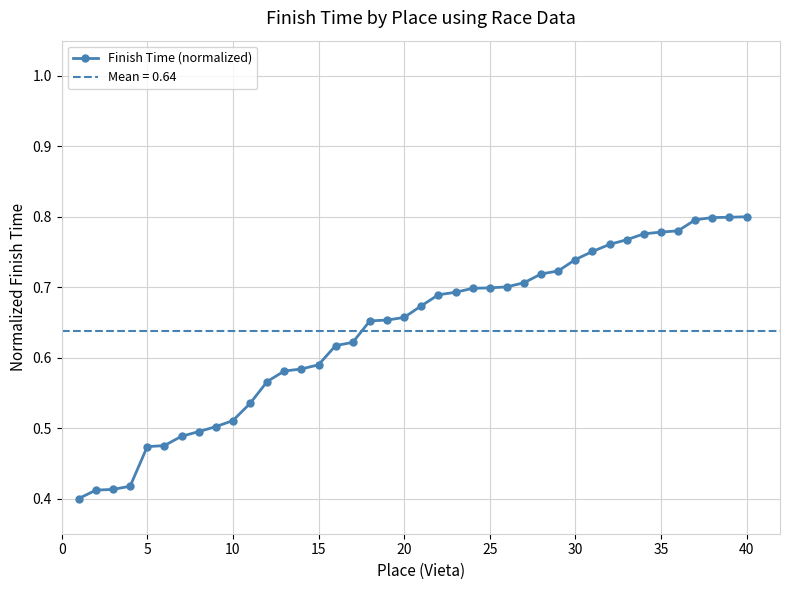

Does the chart display data point markers on the line(s)?

Yes